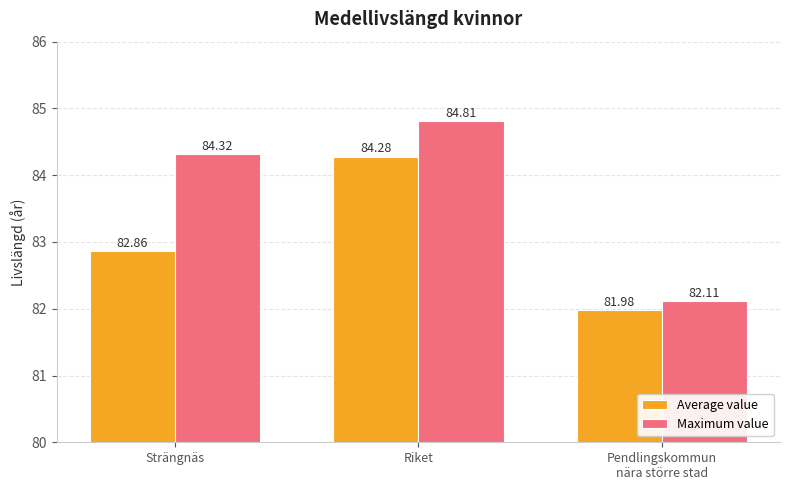

Does the chart contain stacked bars?

No